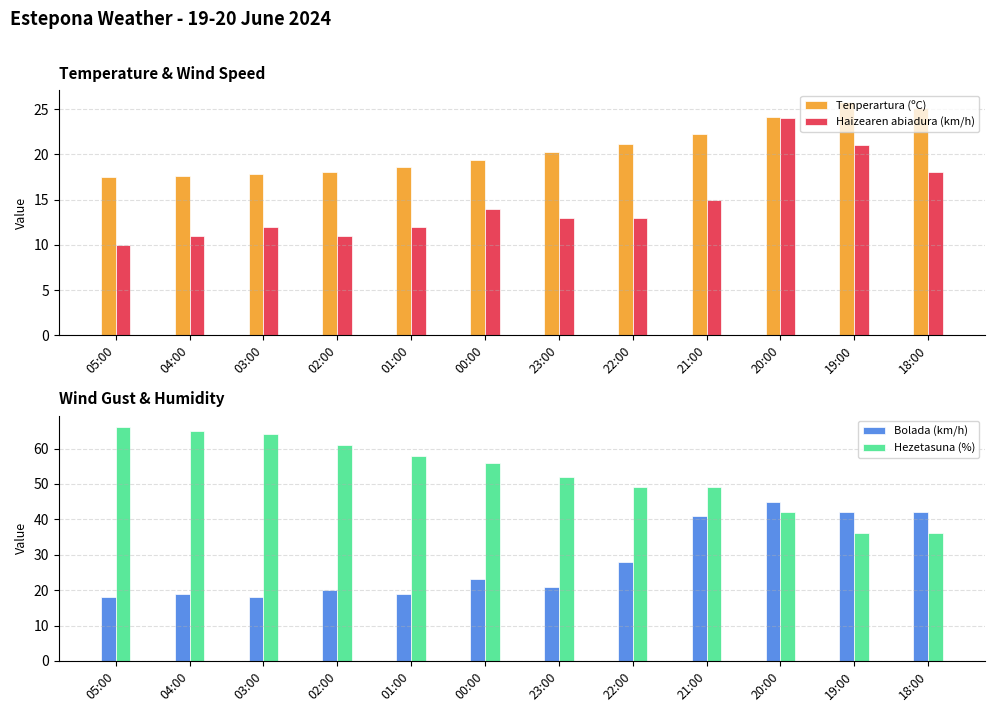

What is the value of the Tenperartura (ºC) bar at the 1st from the left?

17.5